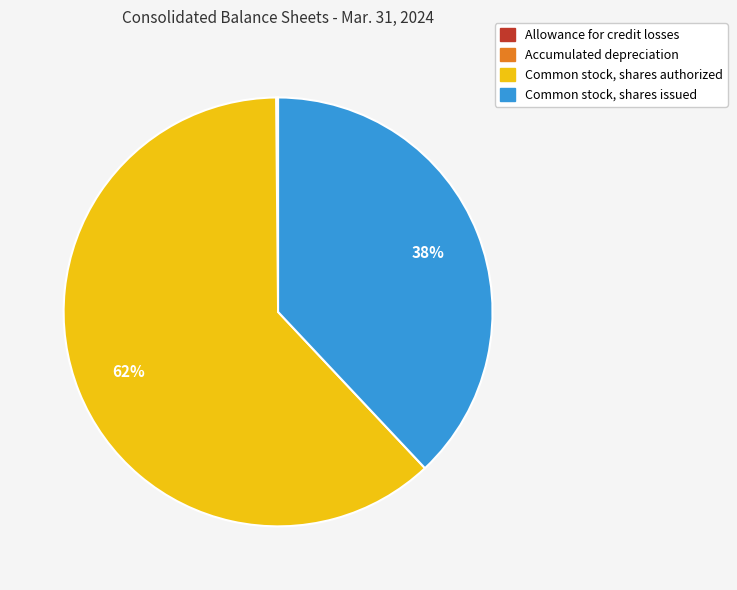

Which slice represents more than half of the pie?

Common stock, shares authorized